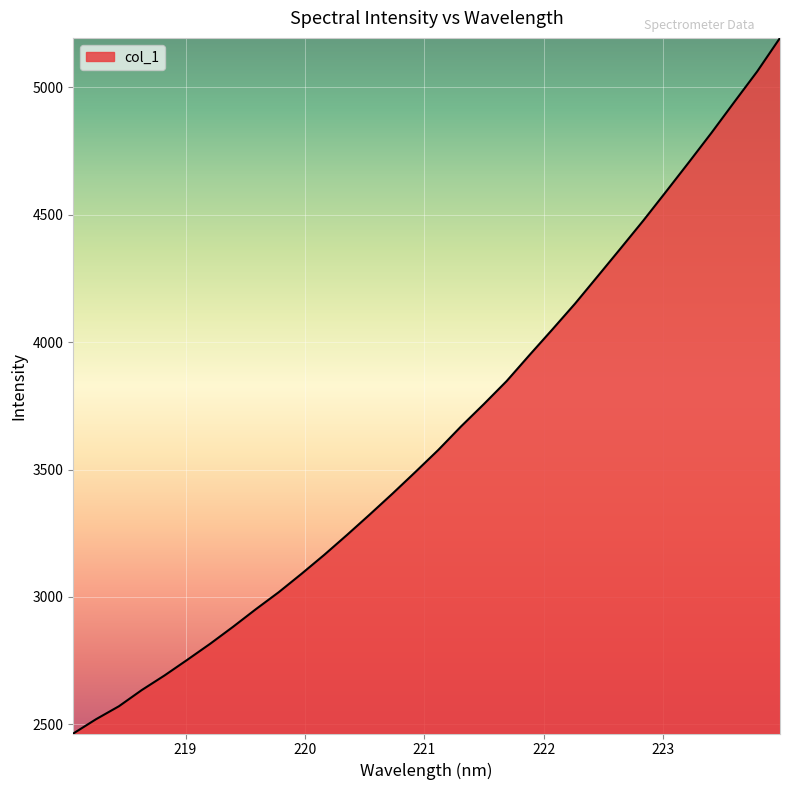

What is the smallest value displayed?

2463.9